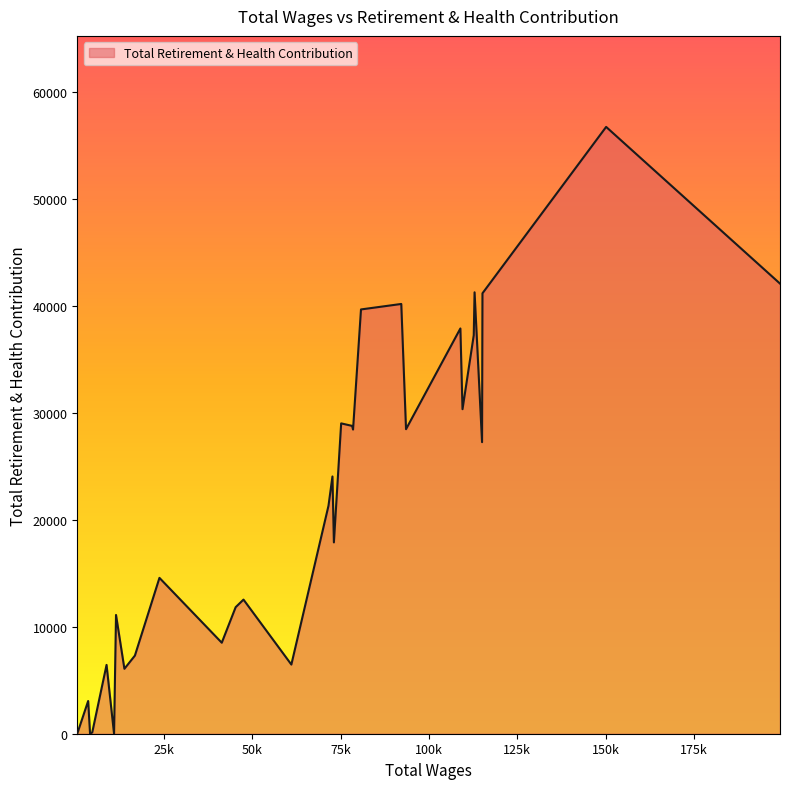

How many lines are shown in the chart?

1